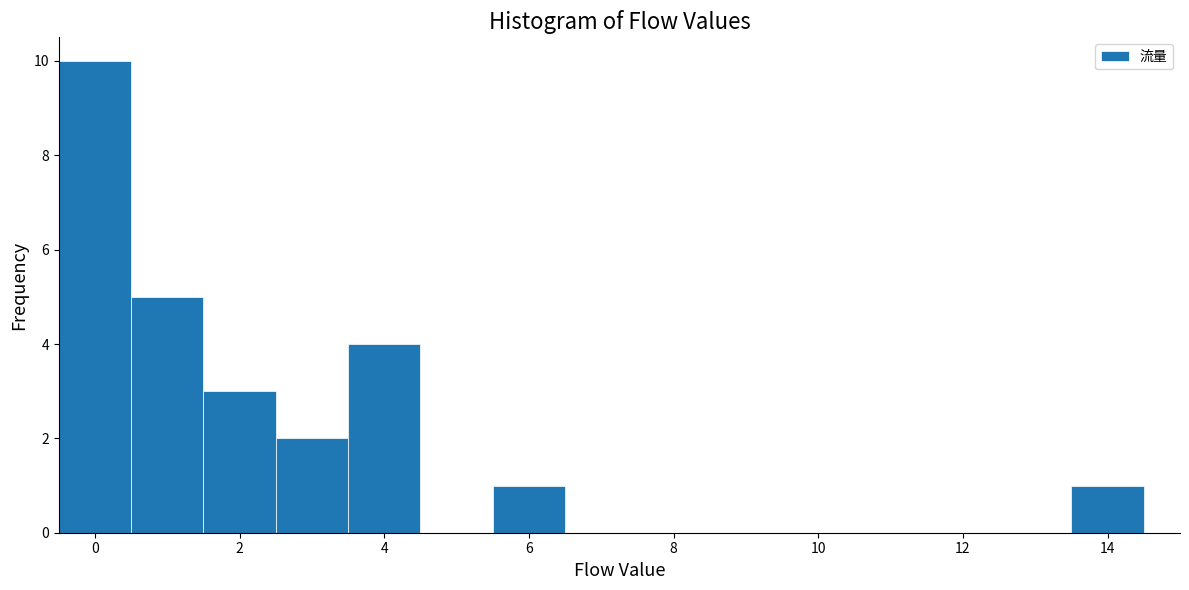

Reading left to right, list every bar in this chart as the range it spans on the x-axis followed by its height. Neither the bar edges nor the heights are printed on the chart, so give them approximately, as read against the axes.

-0.5 to 0.5: 10
0.5 to 1.5: 5
1.5 to 2.5: 3
2.5 to 3.5: 2
3.5 to 4.5: 4
4.5 to 5.5: 0
5.5 to 6.5: 1
6.5 to 7.5: 0
7.5 to 8.5: 0
8.5 to 9.5: 0
9.5 to 10.5: 0
10.5 to 11.5: 0
11.5 to 12.5: 0
12.5 to 13.5: 0
13.5 to 14.5: 1